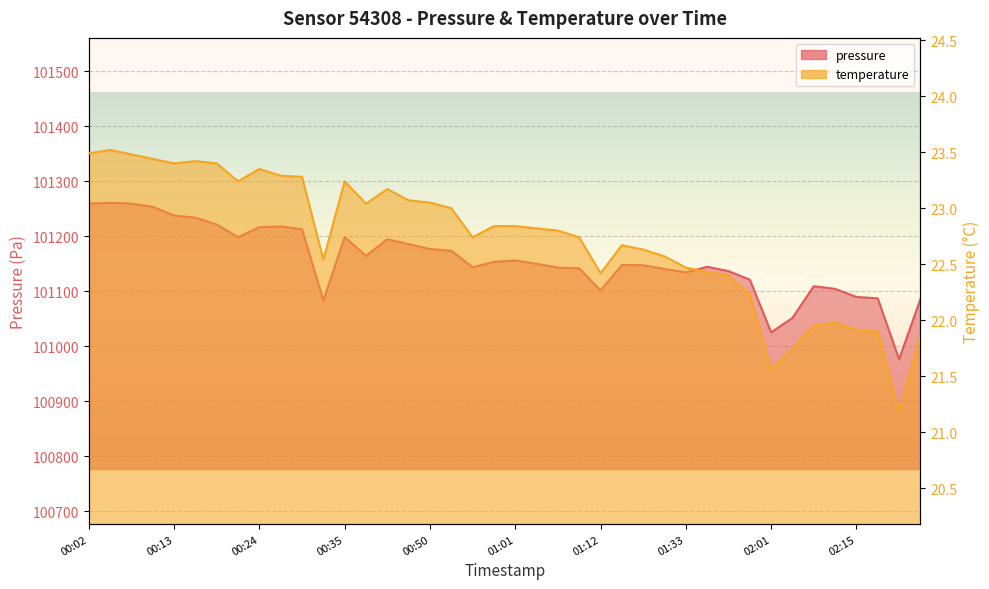

How many lines are shown in the chart?

2